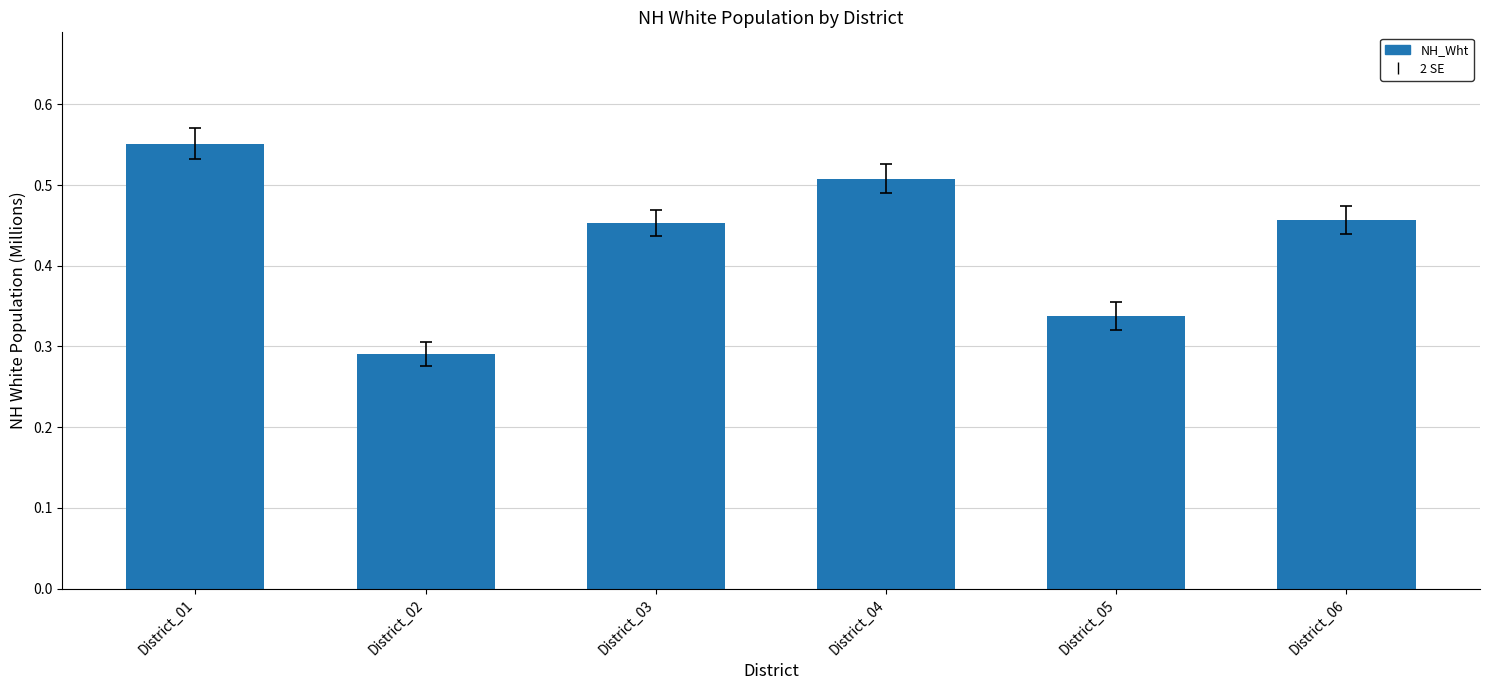

The chart shows a value of 0.7 at District_03. True or false?

False